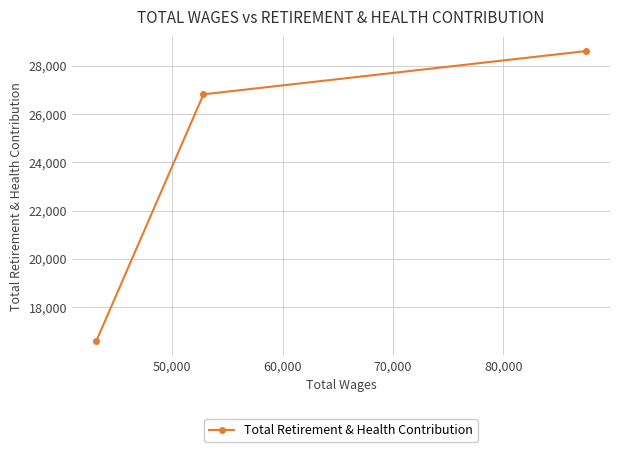

What is the minimum value shown in the chart?

16603